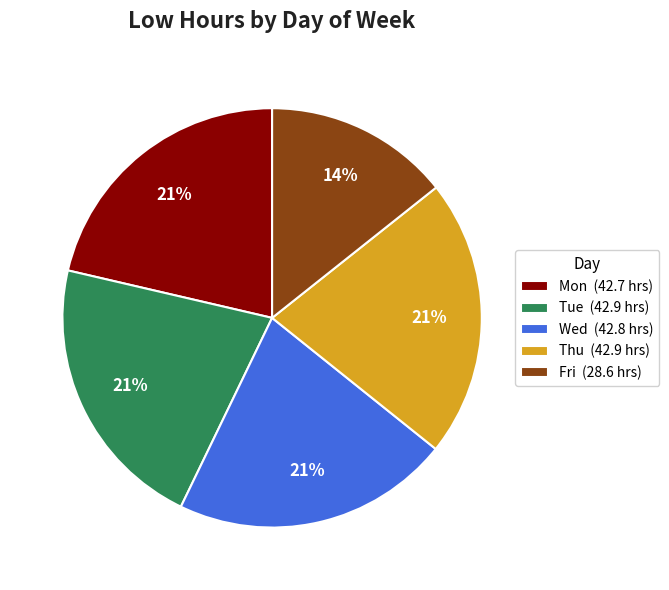

How many segments does this pie chart have?

5